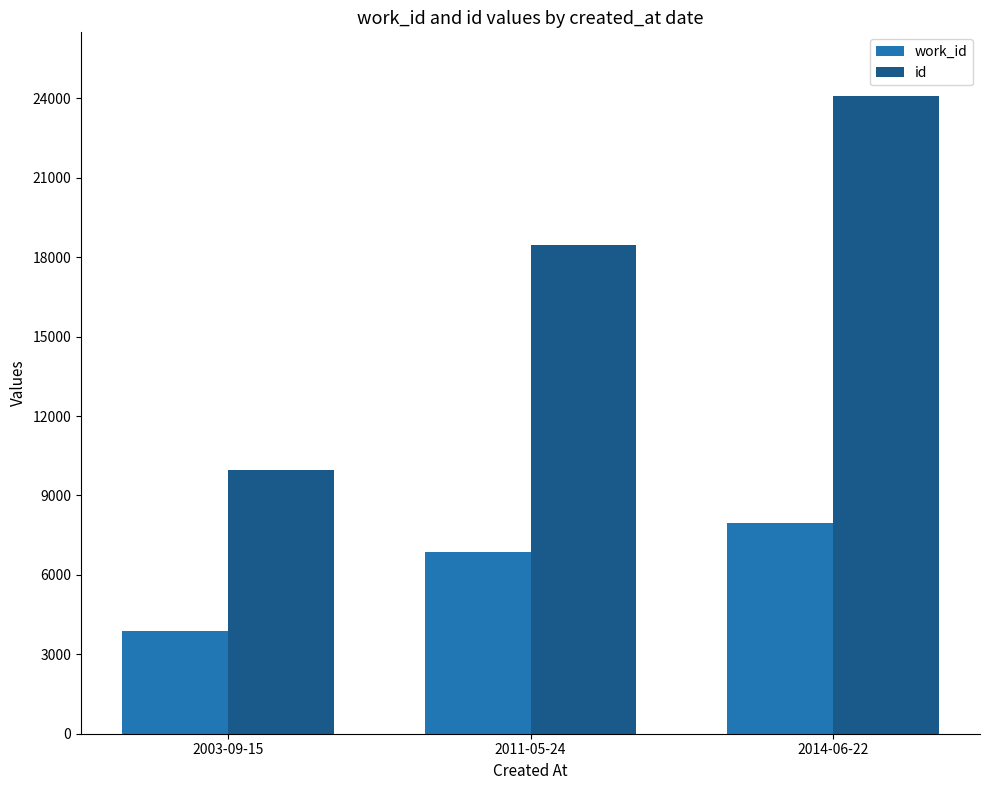

Which series changed the most between 2011-05-24 and 2014-06-22?

id